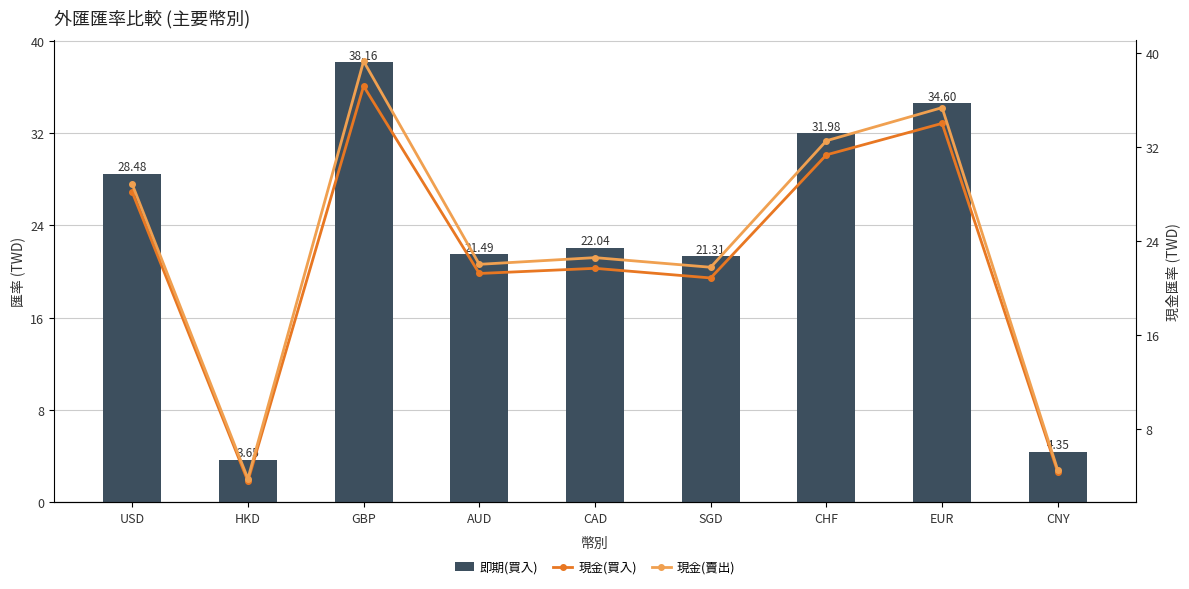

The value of 現金(賣出) at CNY is 4.4. True or false?

True